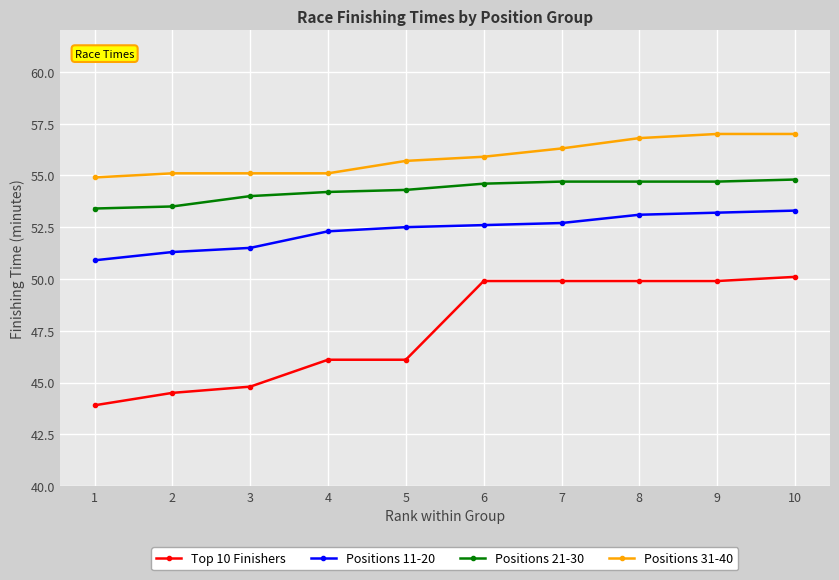

True or false: Positions 31-40 and Positions 21-30 cross at least once.

False